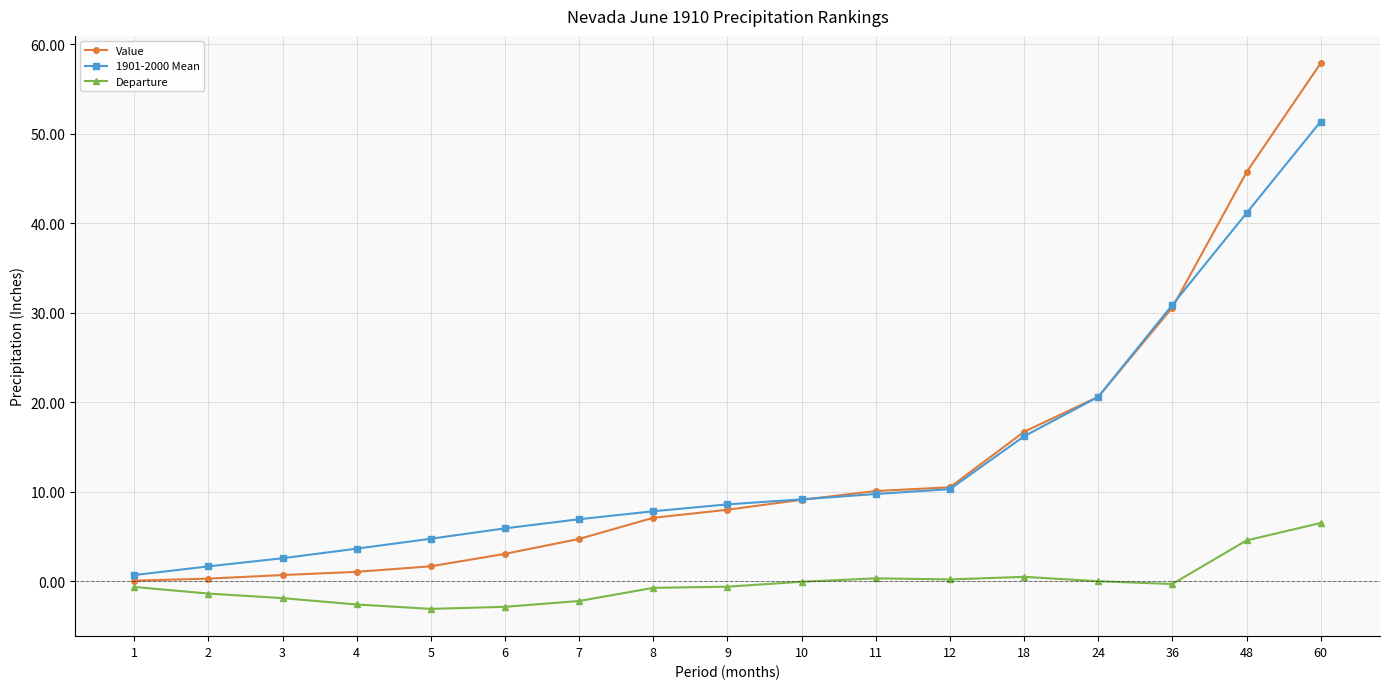

Which label corresponds to the largest value in the chart?

60